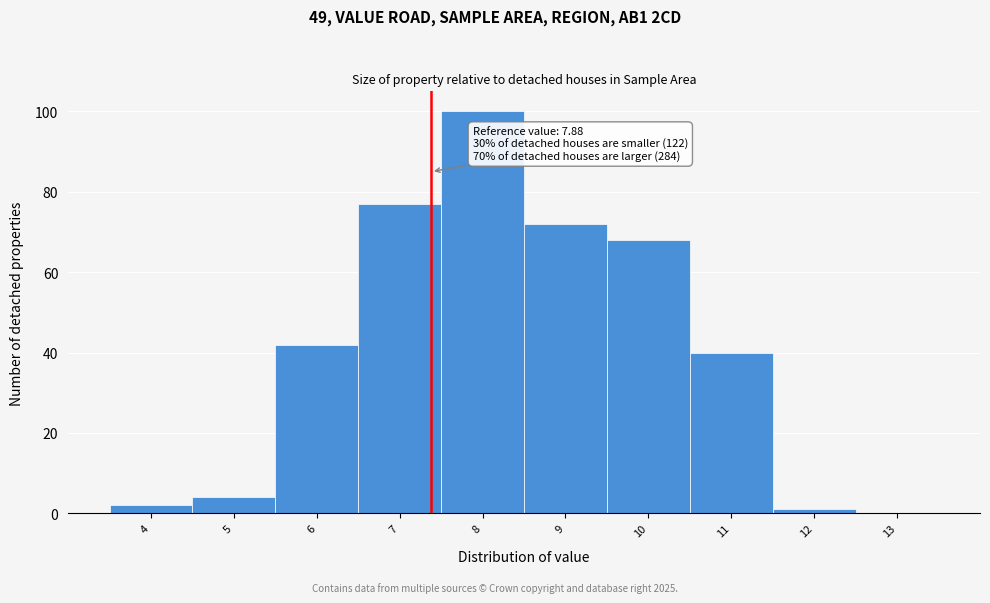

Reading left to right, what are all the values shown in this chart?

4=2	5=4	6=42	7=77	8=100	9=72	10=68	11=40	12=1	13=0